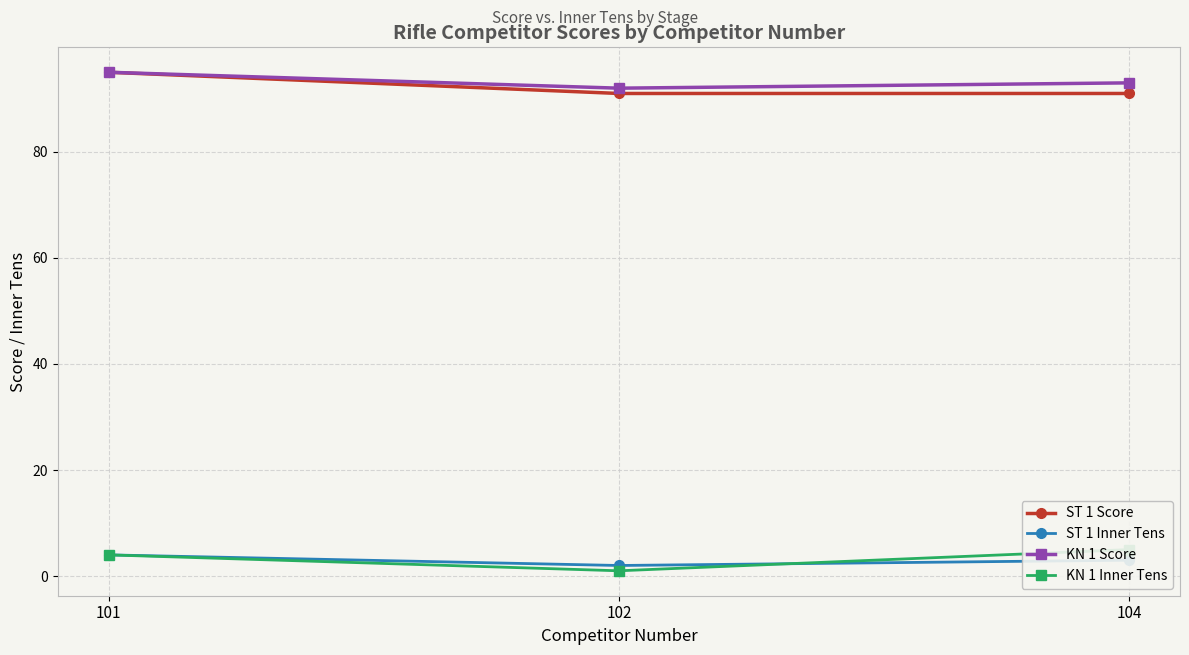

What is the maximum value shown in the chart?

95